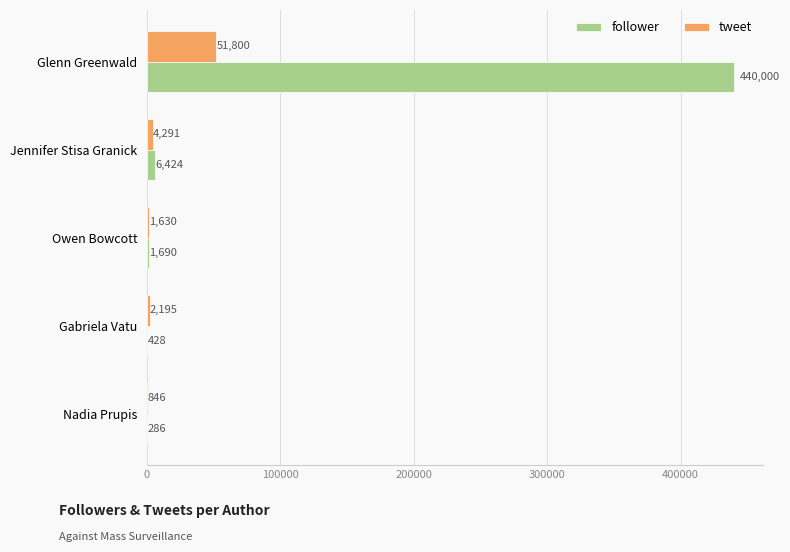

What is the sum of the follower values at Gabriela Vatu and Glenn Greenwald?

440428